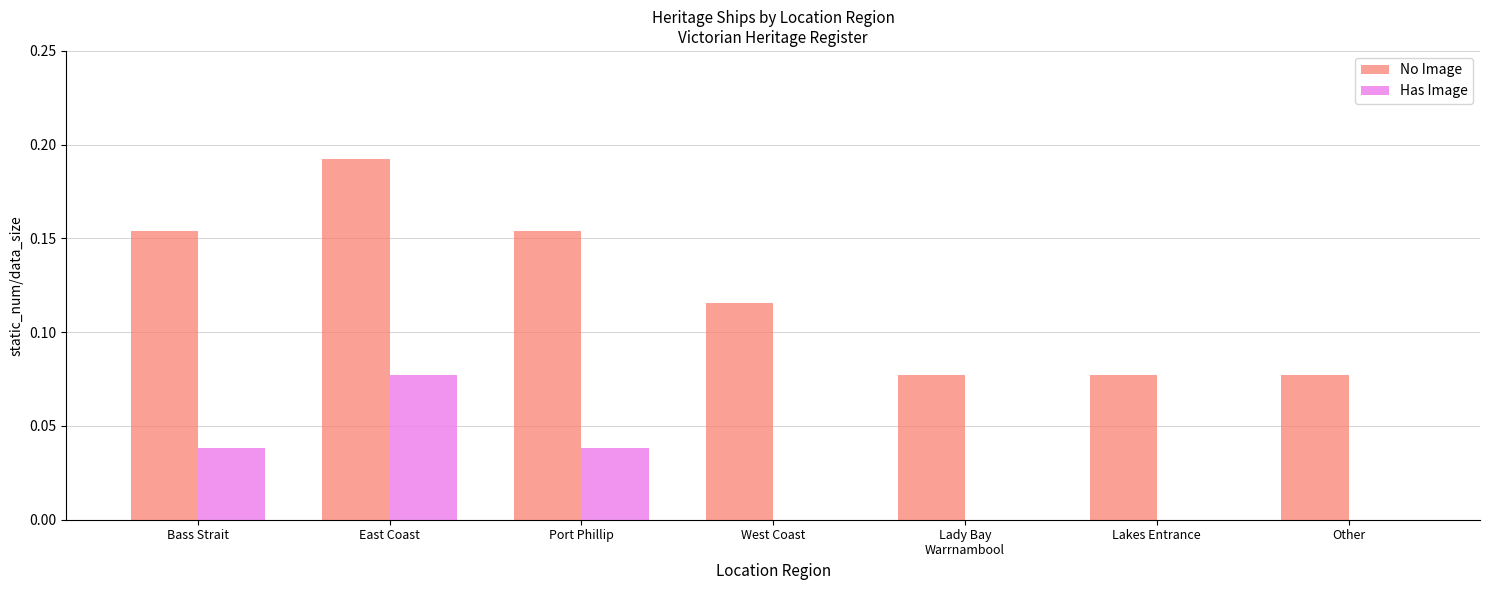

Which category has the highest value in the No Image series?

East Coast